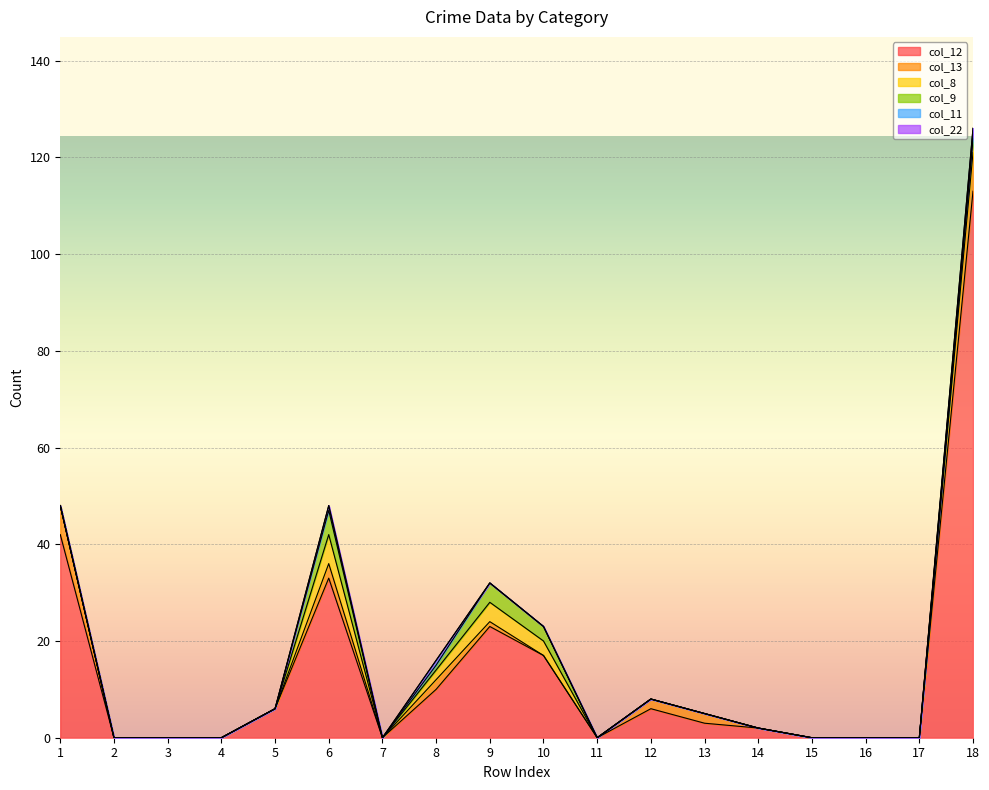

True or false: col_22 and col_9 intersect in this chart.

False